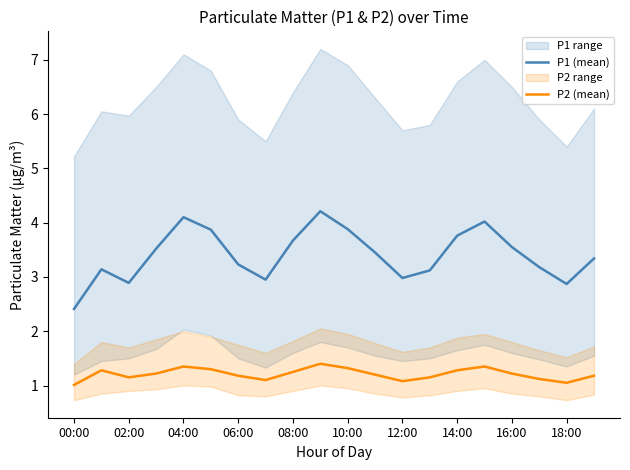

Is it true that P2 (mean) equals 1.3 at 14:00?

True